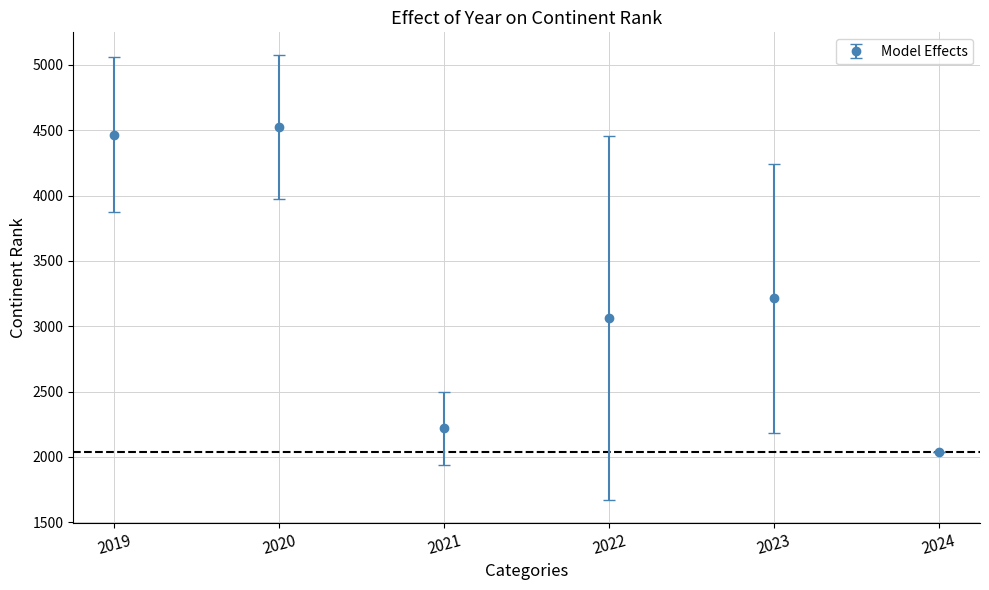

The chart shows a value of 4466.0 at 2019. True or false?

True